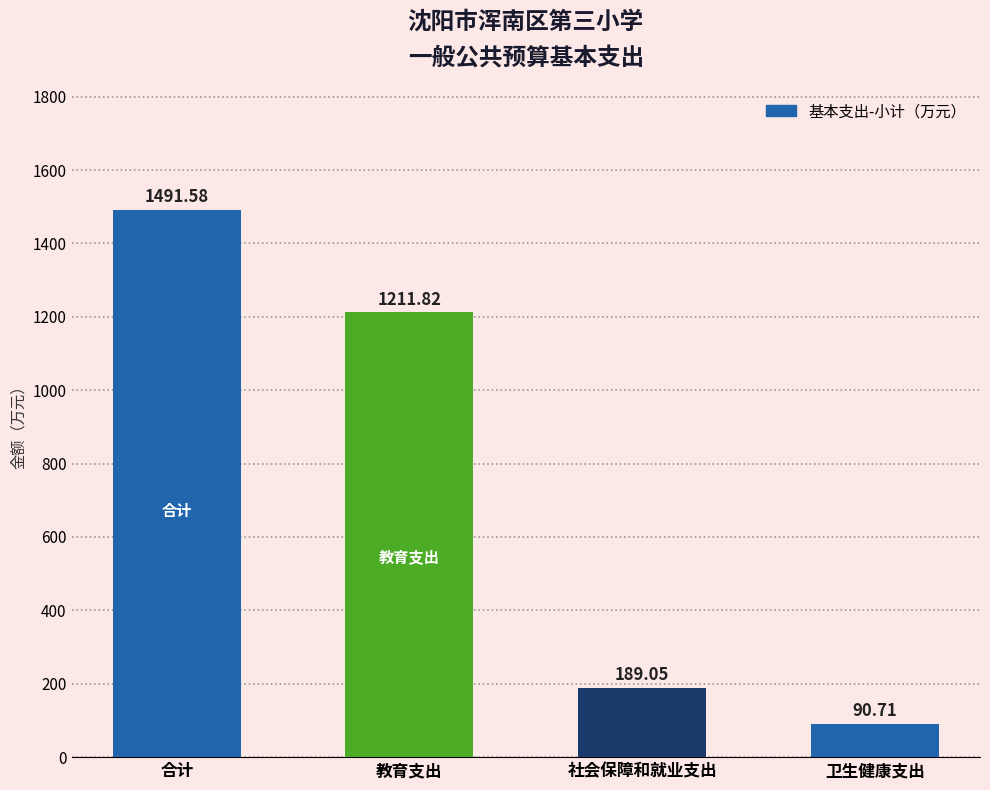

How many data points are less than 1211?

2